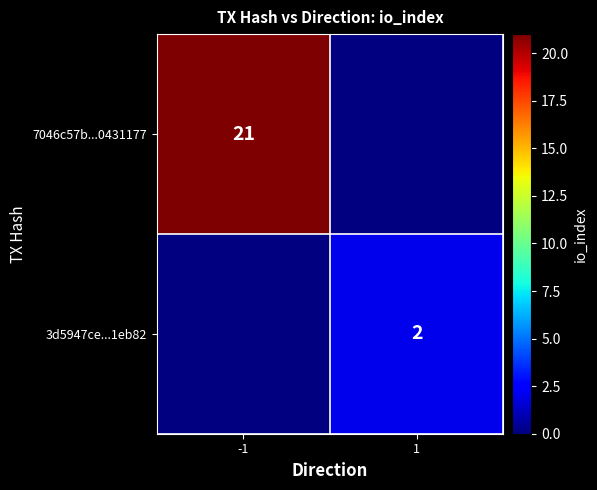

What is the total value across all series at -1?

21